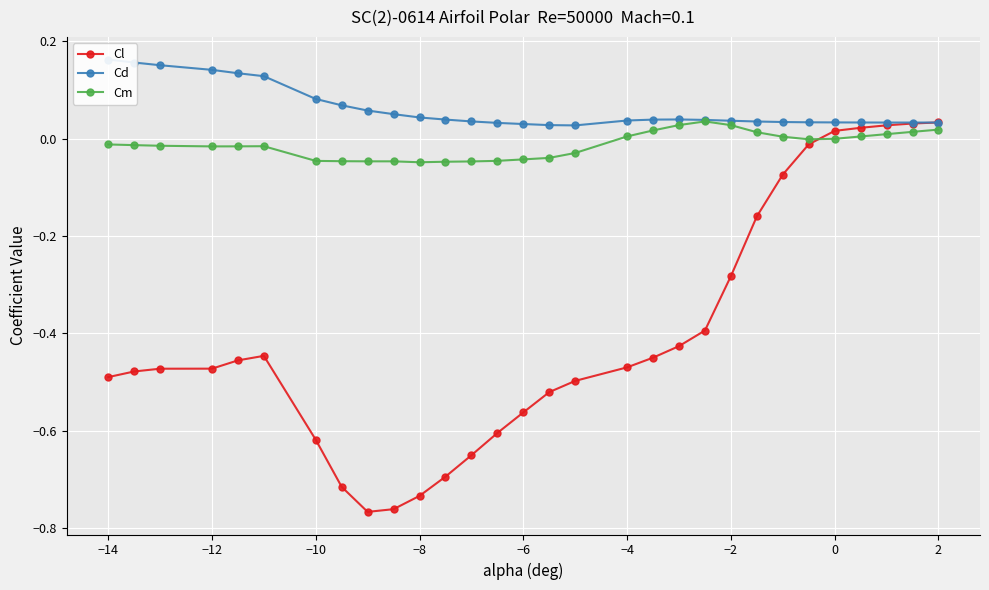

How many intersections are there between Cm and Cl?

1